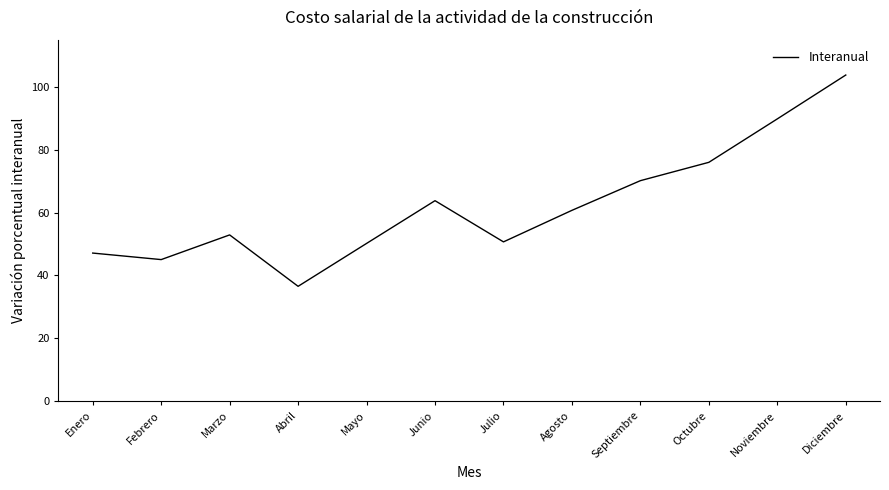

What position from the right is Septiembre?

4